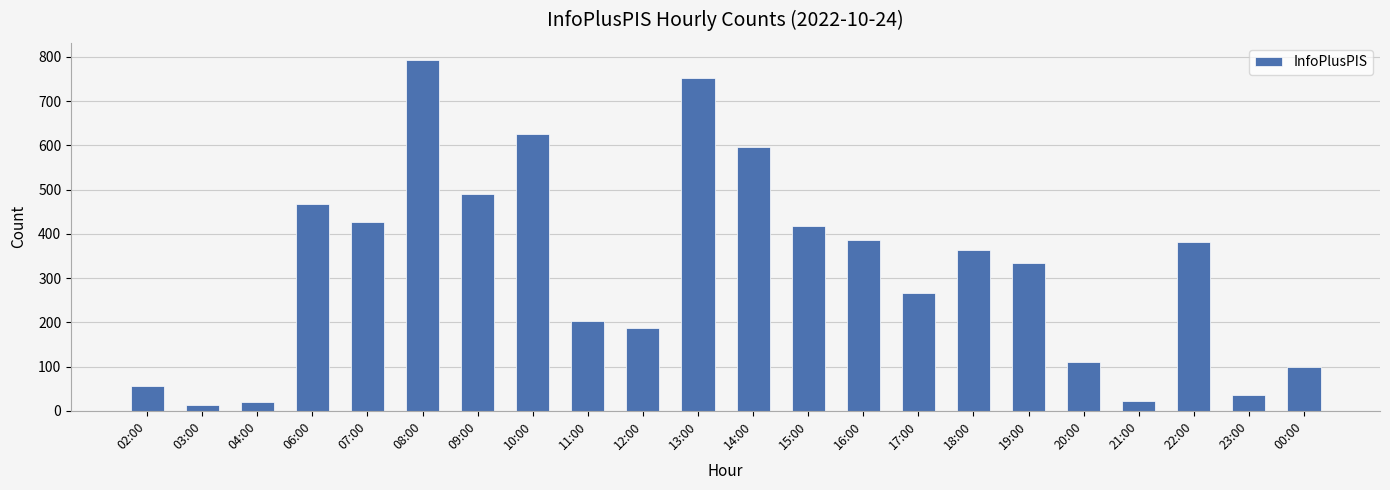

Read the value at 17:00, to the nearest 50.

250